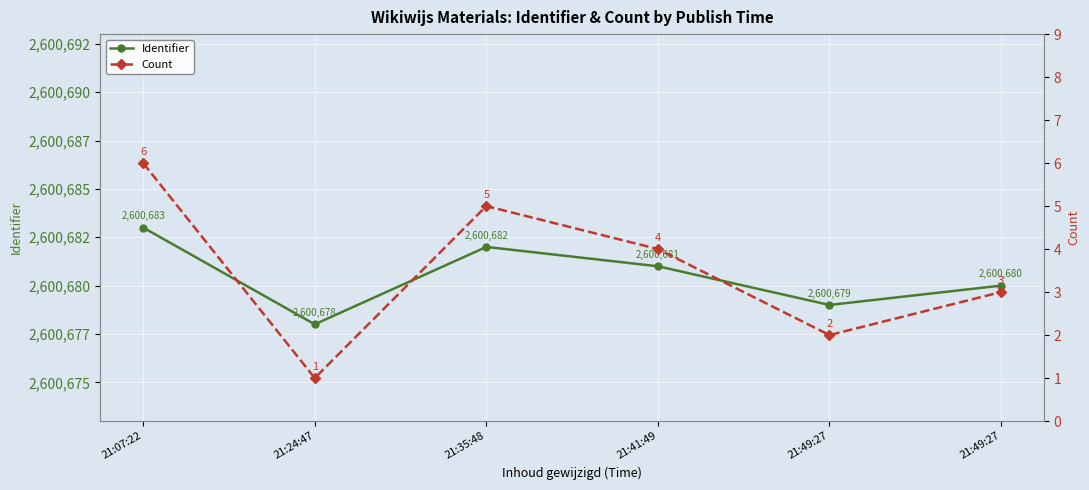

How many interior local valleys does the Count series have?

2